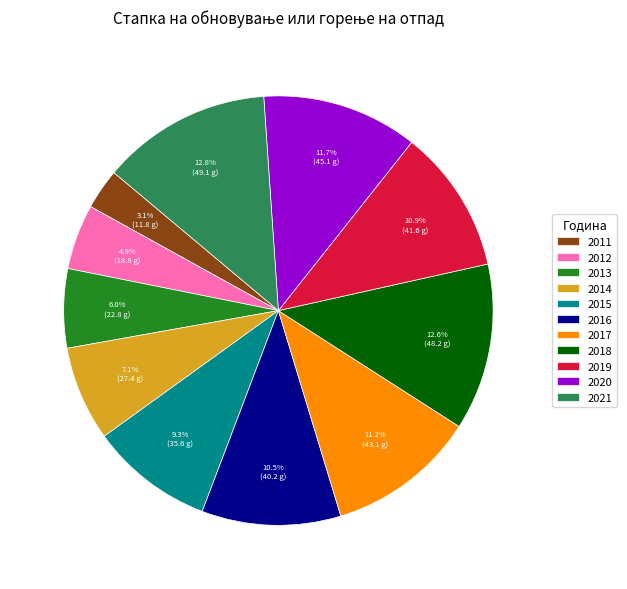

How much of the chart is everything except 2012?

95.1%